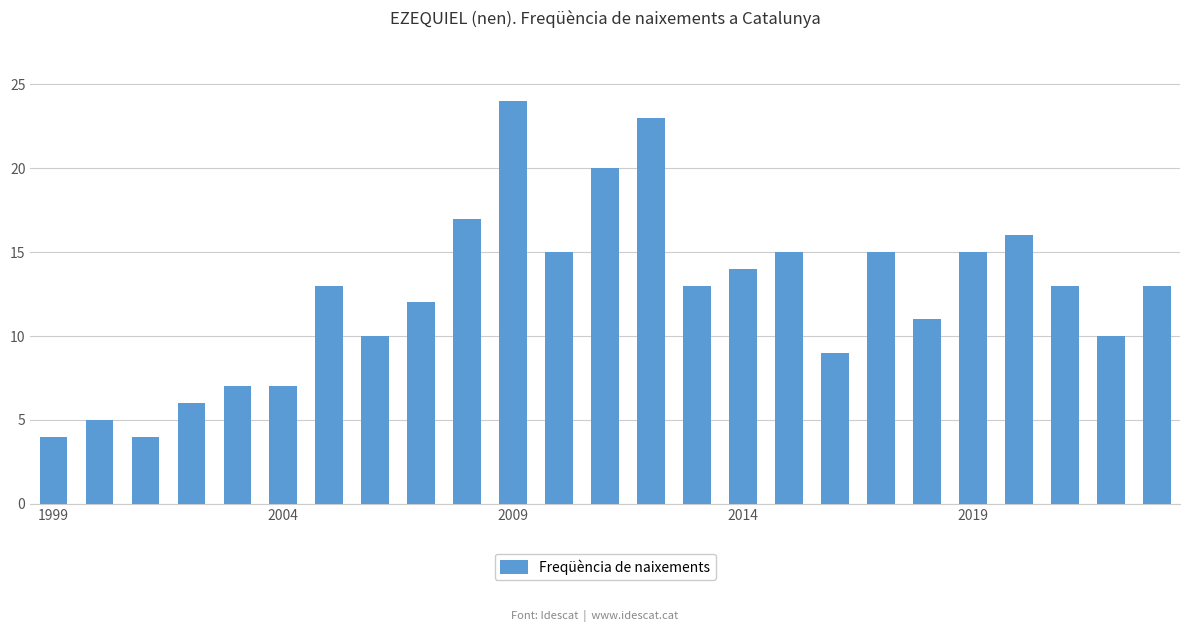

What is the difference between the second highest and second lowest values?

19